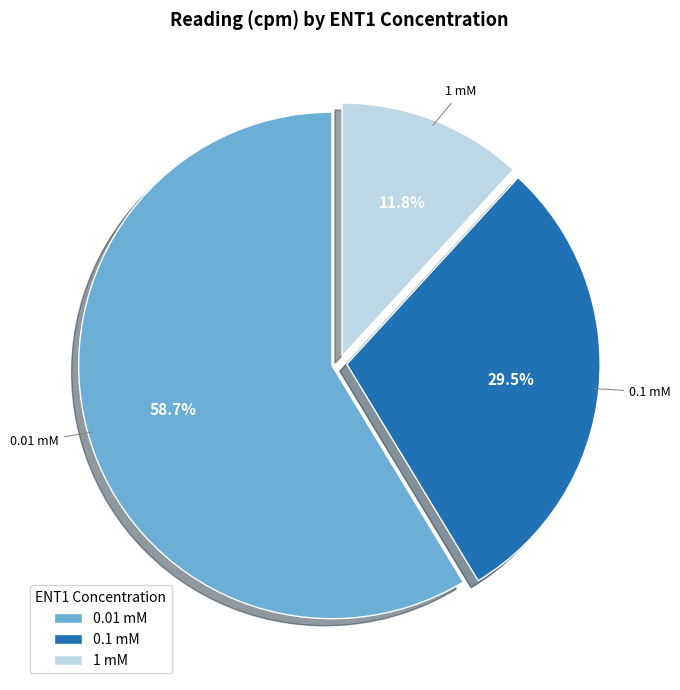

How many slices are in this pie chart?

3